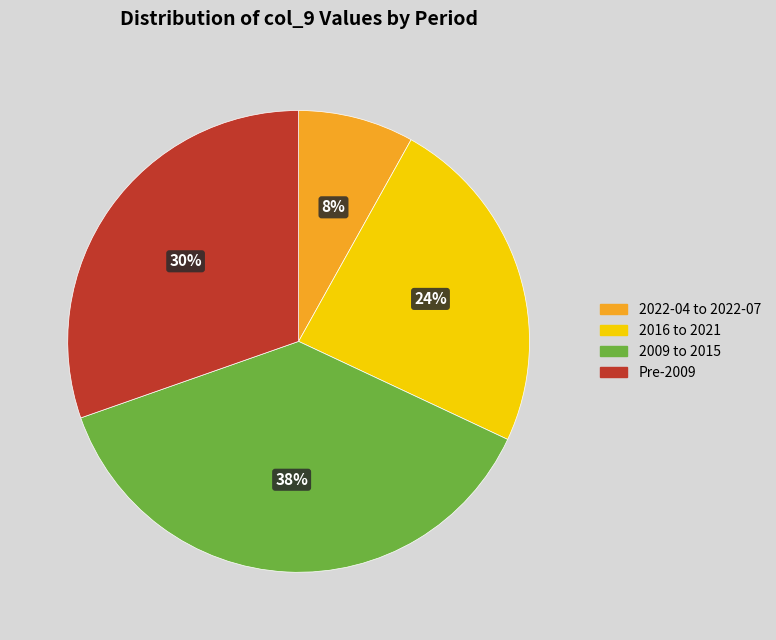

Between Pre-2009 and 2016 to 2021, which is larger?

Pre-2009